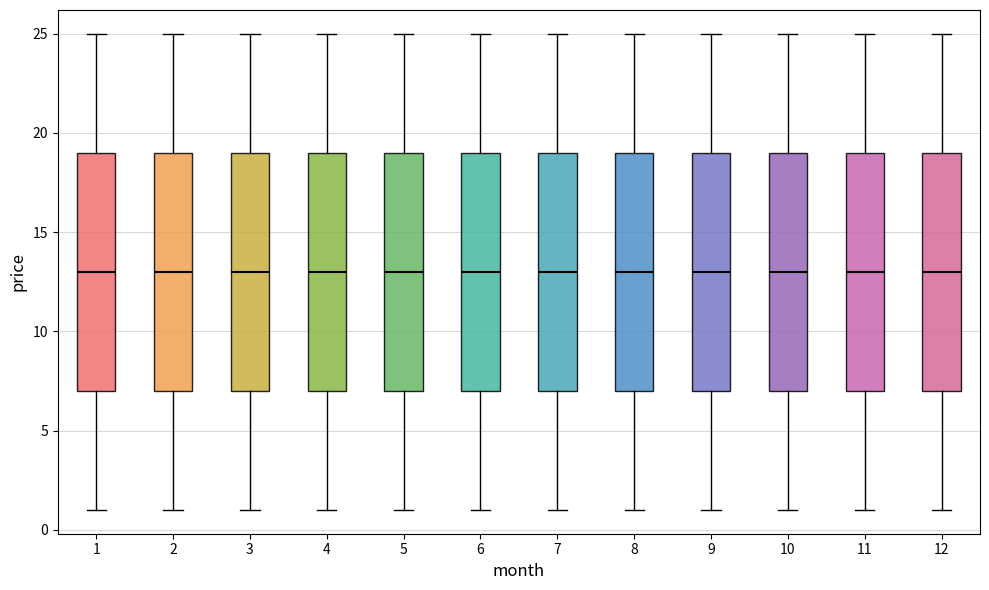

Reading left to right, read every box against the y-axis: the position of its median line, the range the box covers, and the ends of its whiskers. The values are not printed on the chart, so give them approximately, as read against the axis.

1: median 13, box 7 to 19, whiskers 1 to 25
2: median 13, box 7 to 19, whiskers 1 to 25
3: median 13, box 7 to 19, whiskers 1 to 25
4: median 13, box 7 to 19, whiskers 1 to 25
5: median 13, box 7 to 19, whiskers 1 to 25
6: median 13, box 7 to 19, whiskers 1 to 25
7: median 13, box 7 to 19, whiskers 1 to 25
8: median 13, box 7 to 19, whiskers 1 to 25
9: median 13, box 7 to 19, whiskers 1 to 25
10: median 13, box 7 to 19, whiskers 1 to 25
11: median 13, box 7 to 19, whiskers 1 to 25
12: median 13, box 7 to 19, whiskers 1 to 25